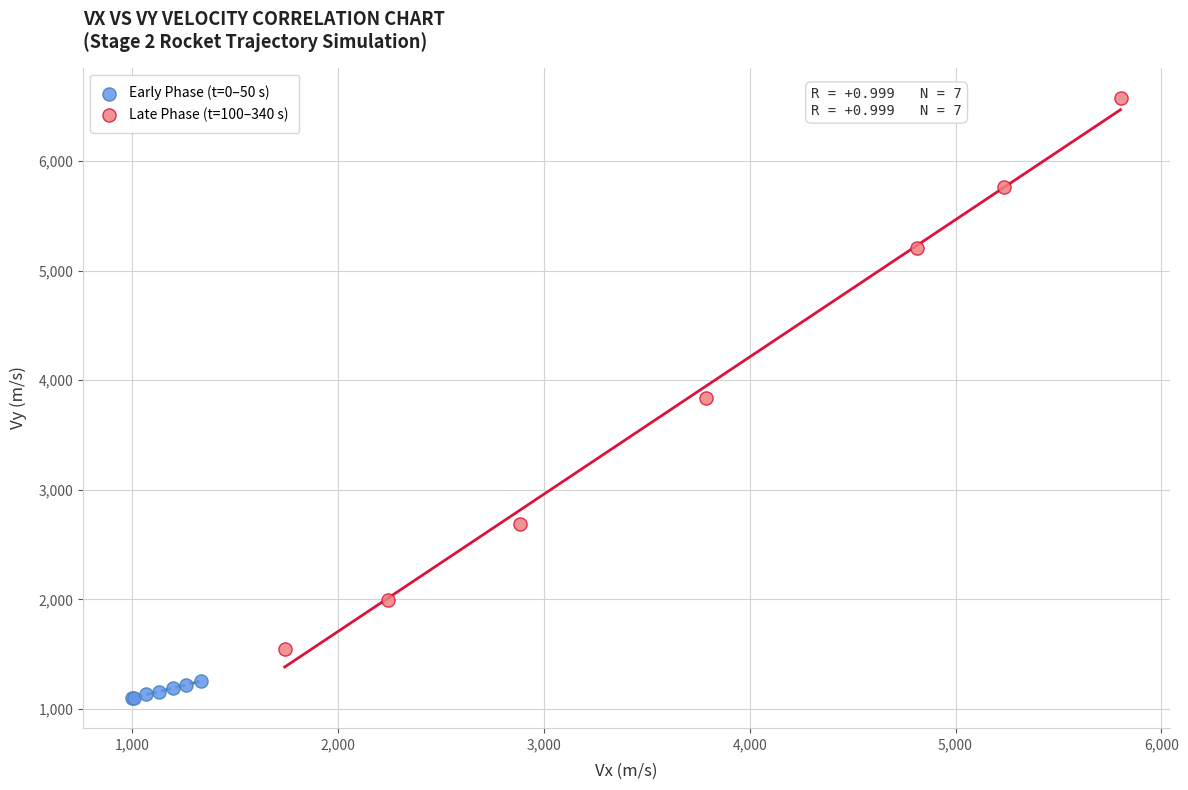

Which series reaches the minimum Y coordinate?

Early Phase (t=0–50 s)